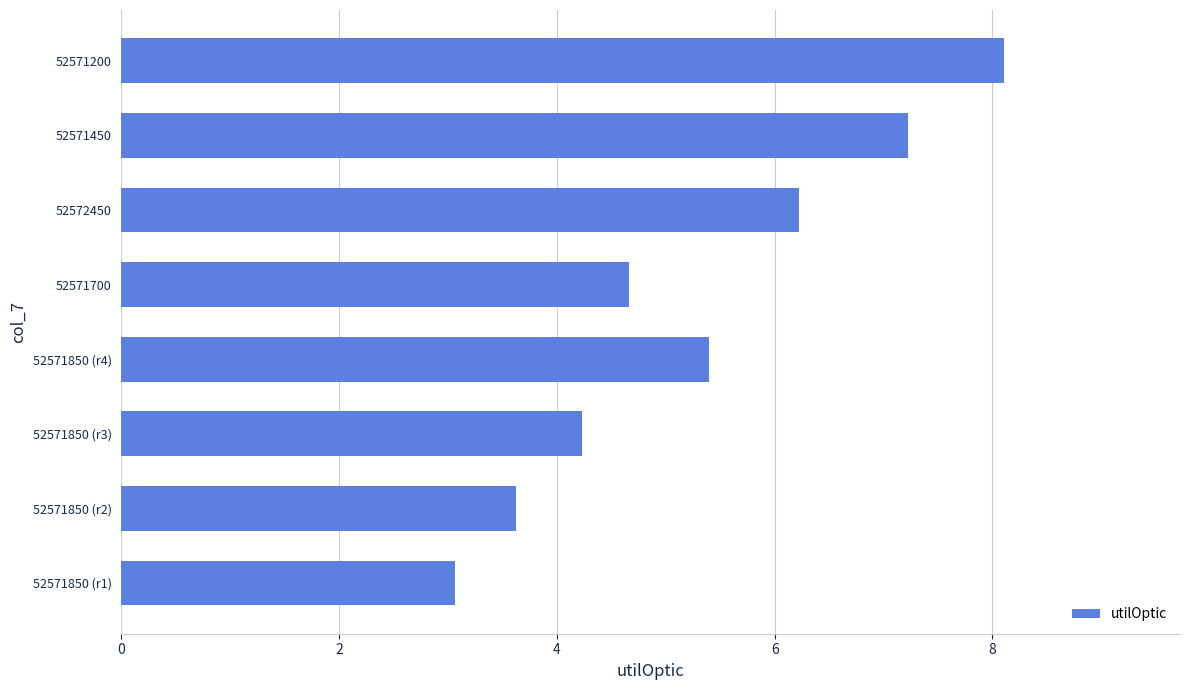

Rank the categories by value from highest to lowest.

52571200, 52571450, 52572450, 52571850 (r4), 52571700, 52571850 (r3), 52571850 (r2), 52571850 (r1)